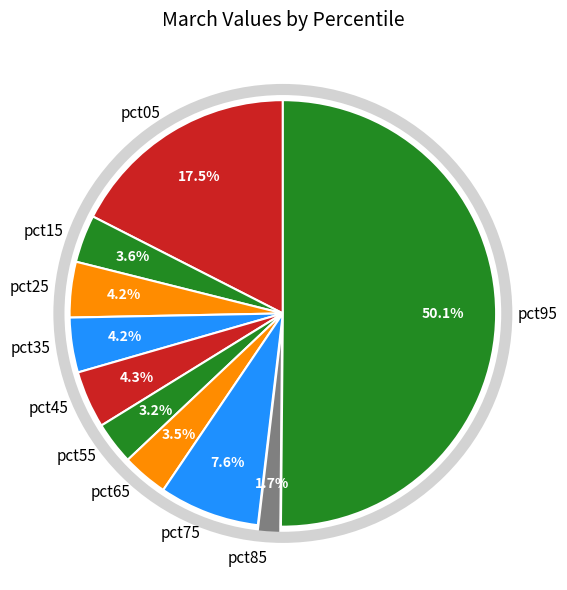

To the nearest percent, what is the difference between the largest and smallest slice percentages?

48%